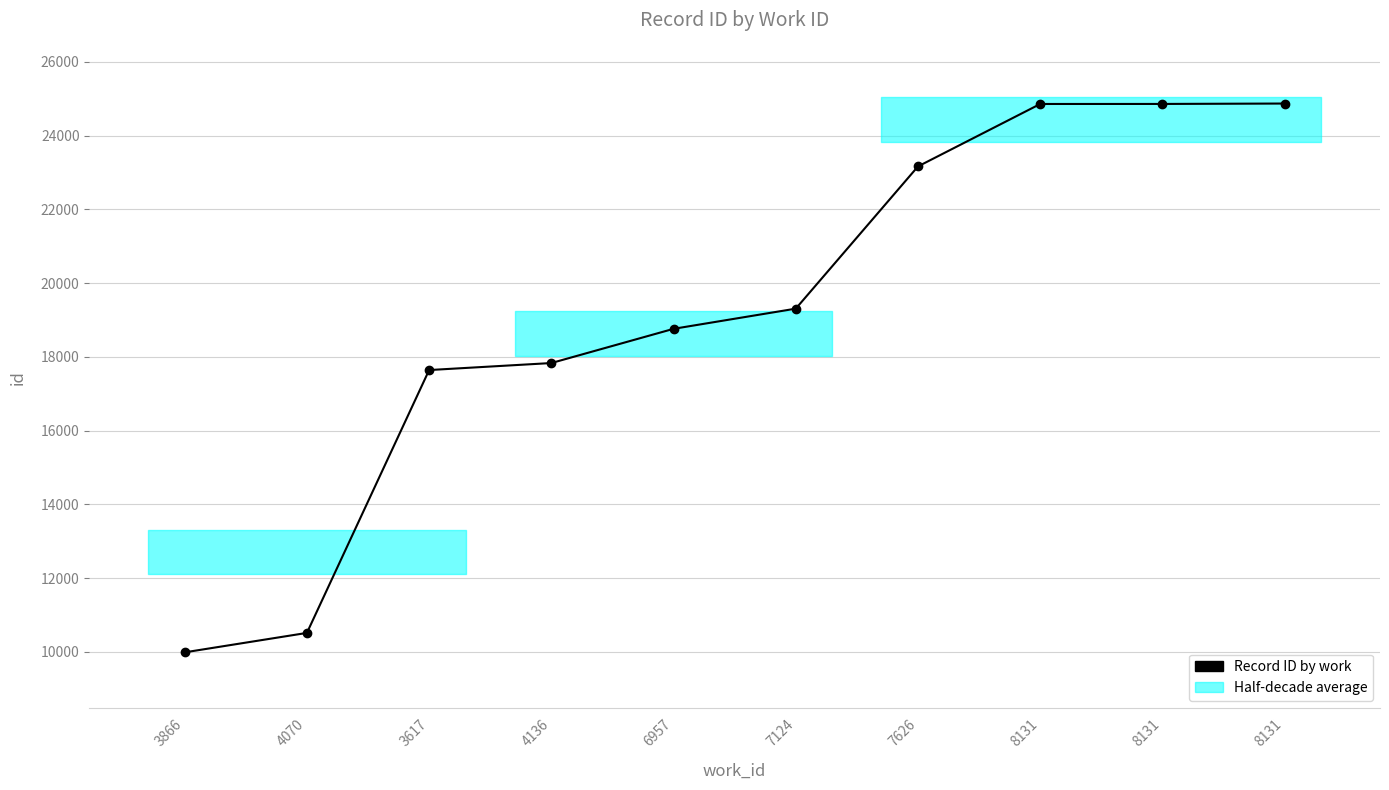

Which has a higher value, 8131 or 3866?

8131